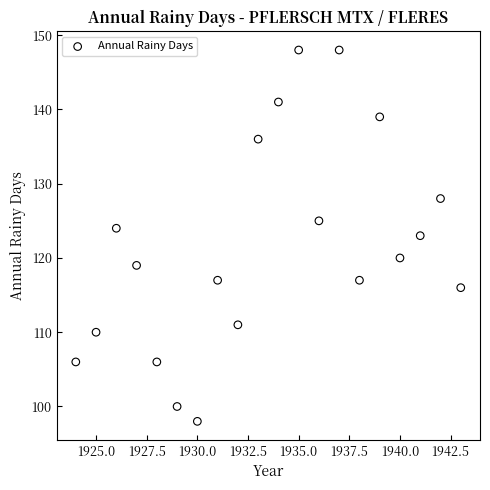

What is the range of X values (max minus min)?

19